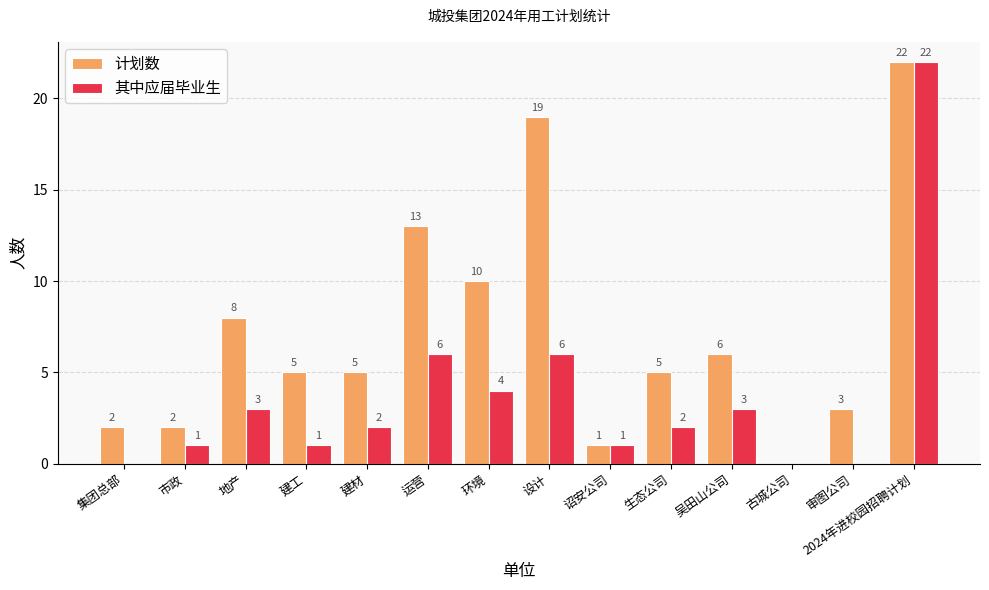

Reading left to right, list all the values displayed in this chart.

计划数: 2	2	8	5	5	13	10	19	1	5	6	0	3	22
其中应届毕业生: 0	1	3	1	2	6	4	6	1	2	3	0	0	22